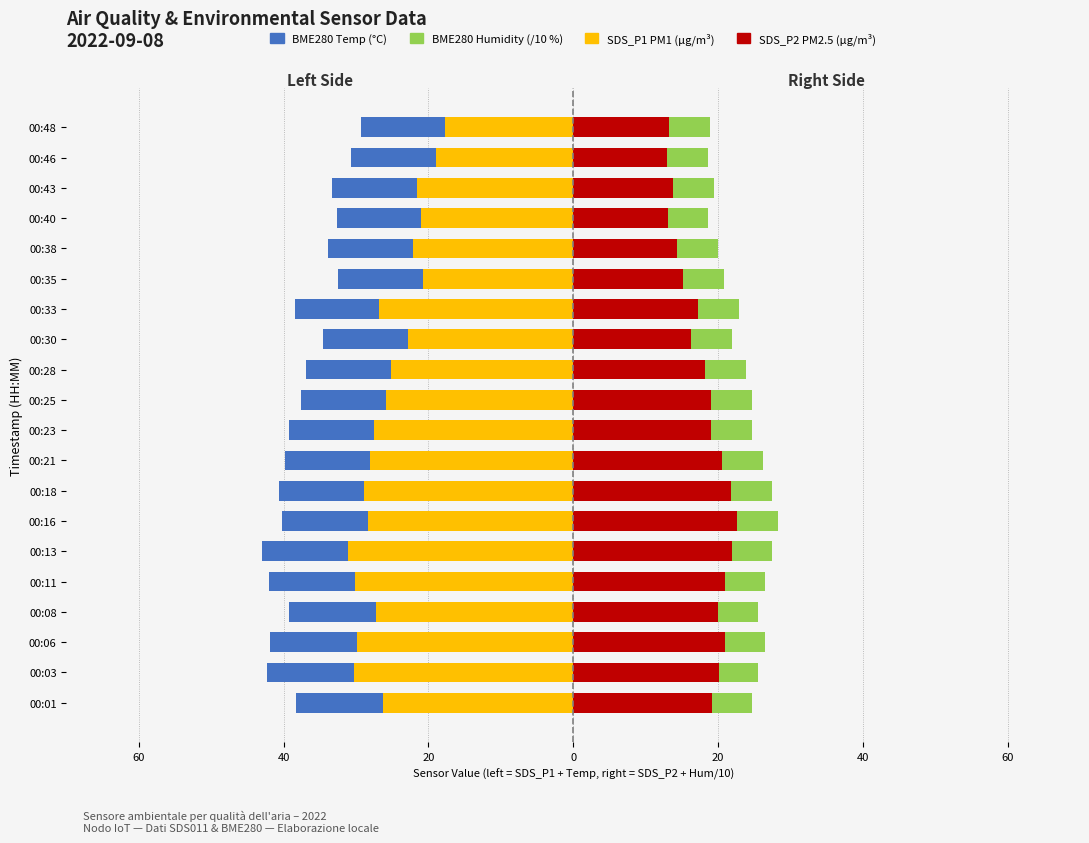

How many BME280 Humidity (/10 %) values are between 5 and 6?

20